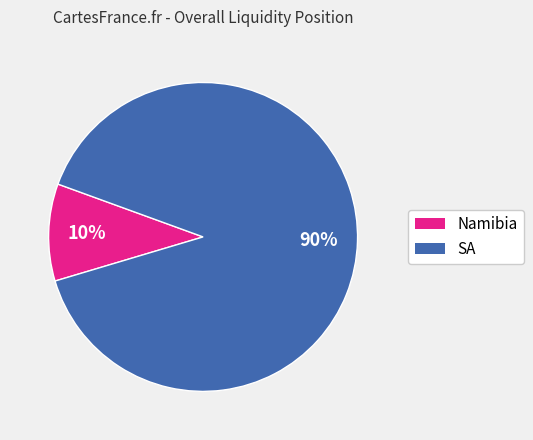

Which category accounts for the majority?

SA